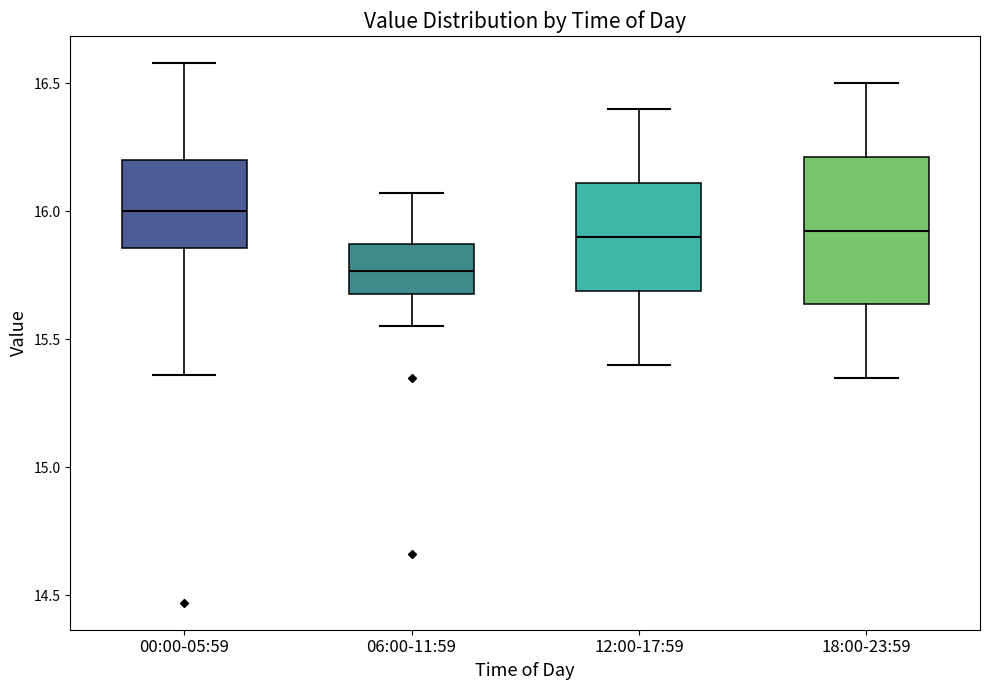

Which box has the lowest median line?

06:00-11:59